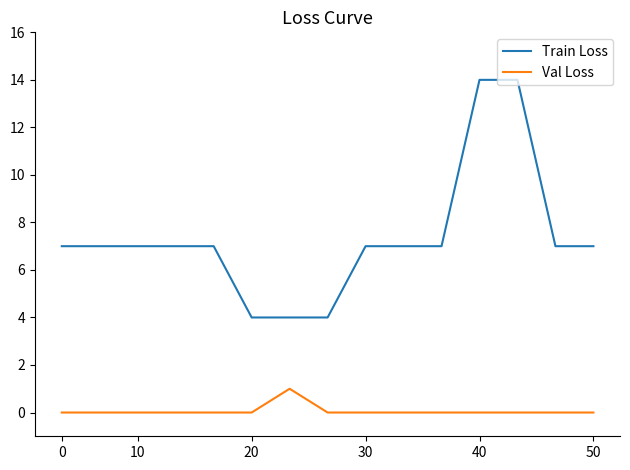

True or false: Train Loss and Val Loss intersect in this chart.

False